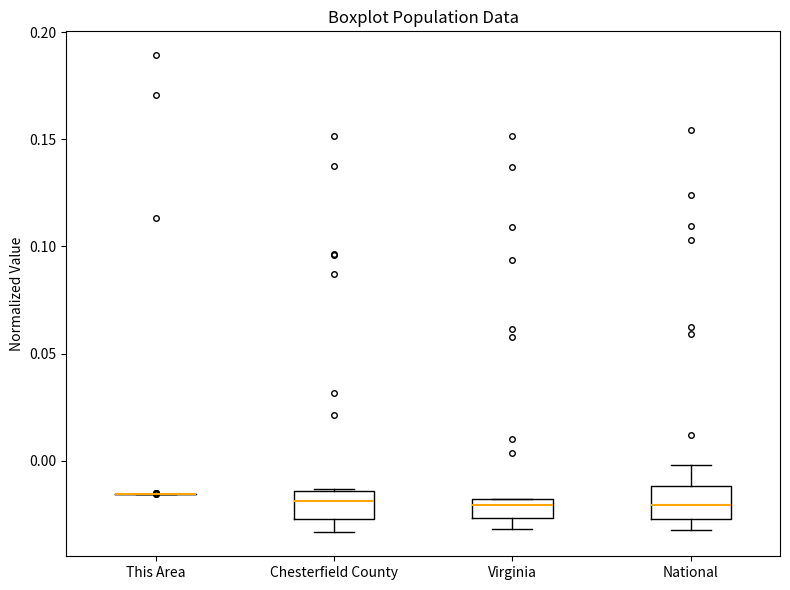

Where does the upper whisker of the box for National end on the y-axis? The values are not printed on the chart, so give them approximately, as read against the axis.

0.000